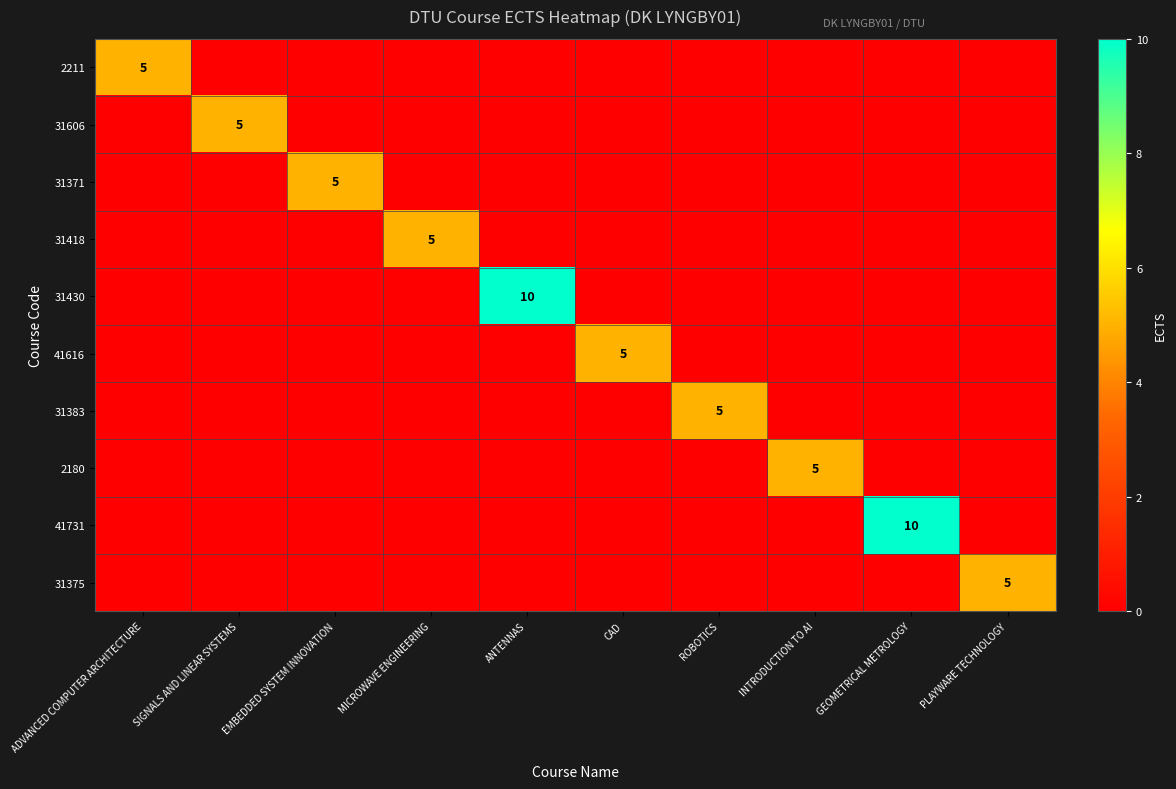

What is the sum of all 31383 values?

5